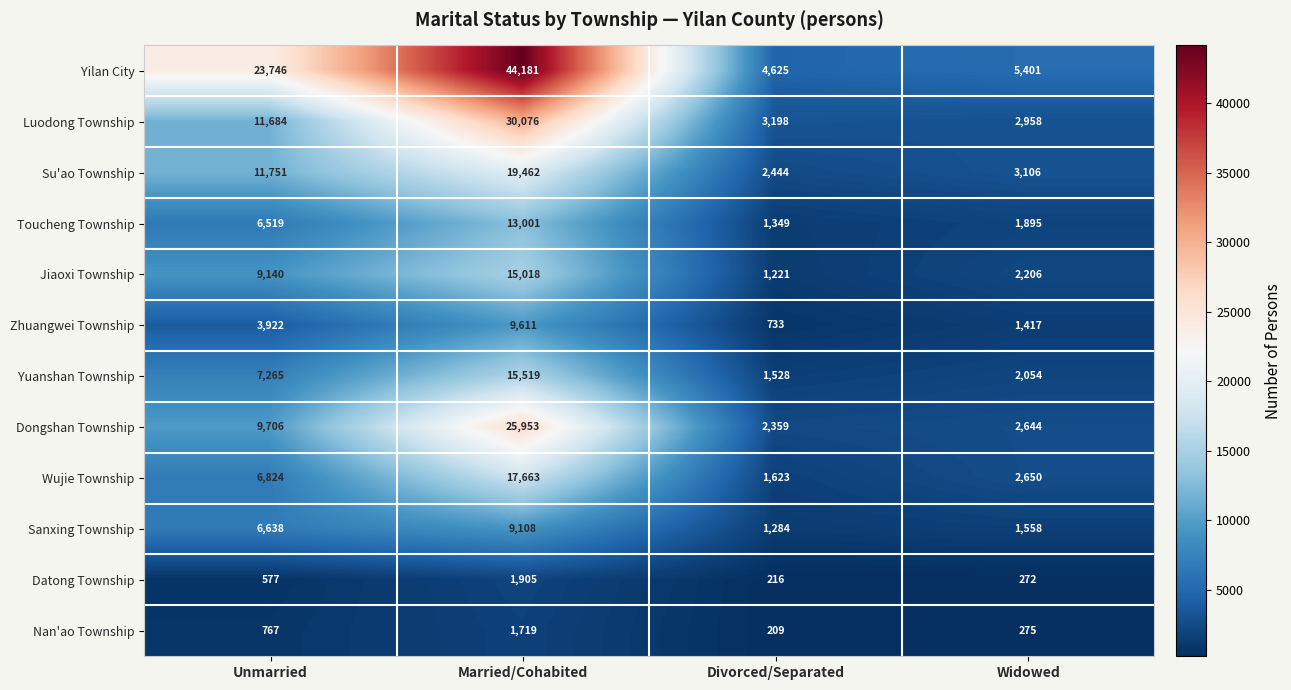

What is the difference between the second highest and second lowest values in the Datong Township series?

305